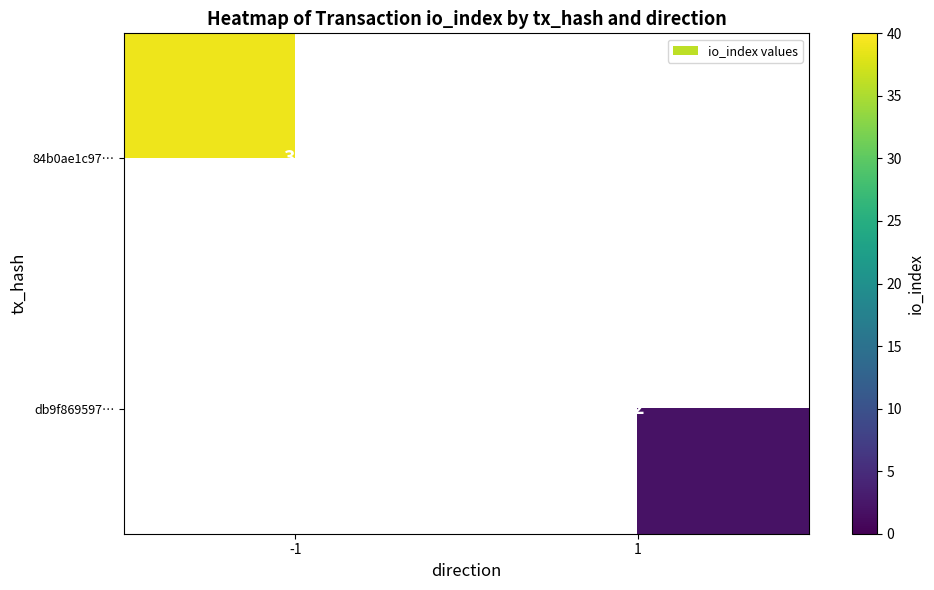

True or false: 84b0ae1c97… has a value of 39 at -1.

True